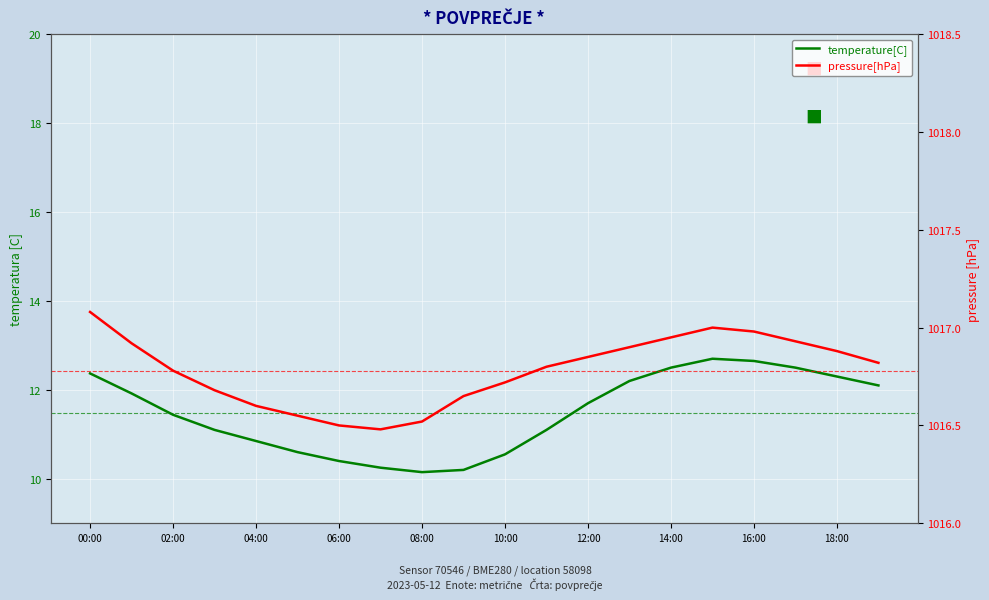

How many lines are shown in the chart?

2